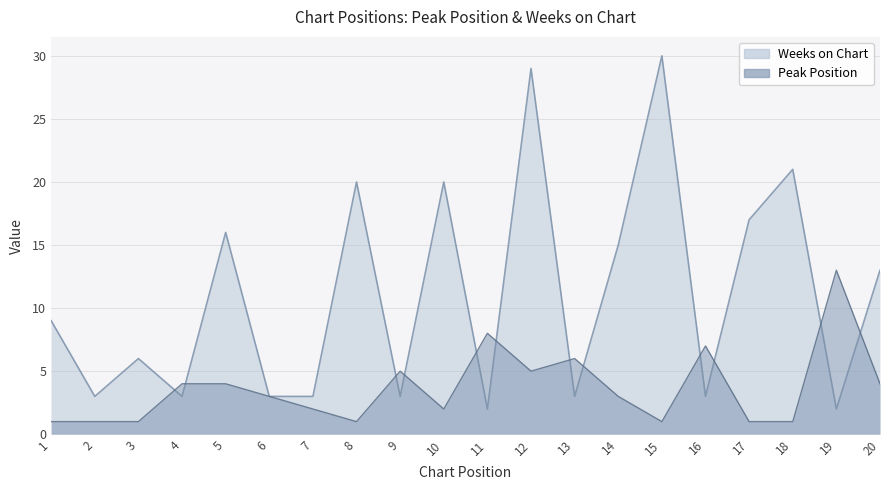

At which category does the chart reach its minimum across all series?

1